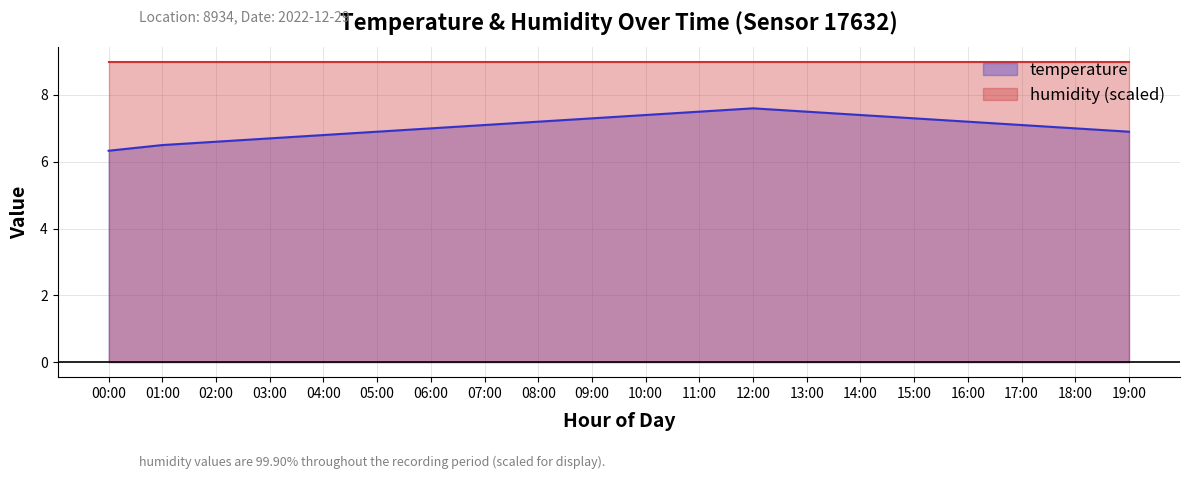

Does the chart display data point markers on the line(s)?

No